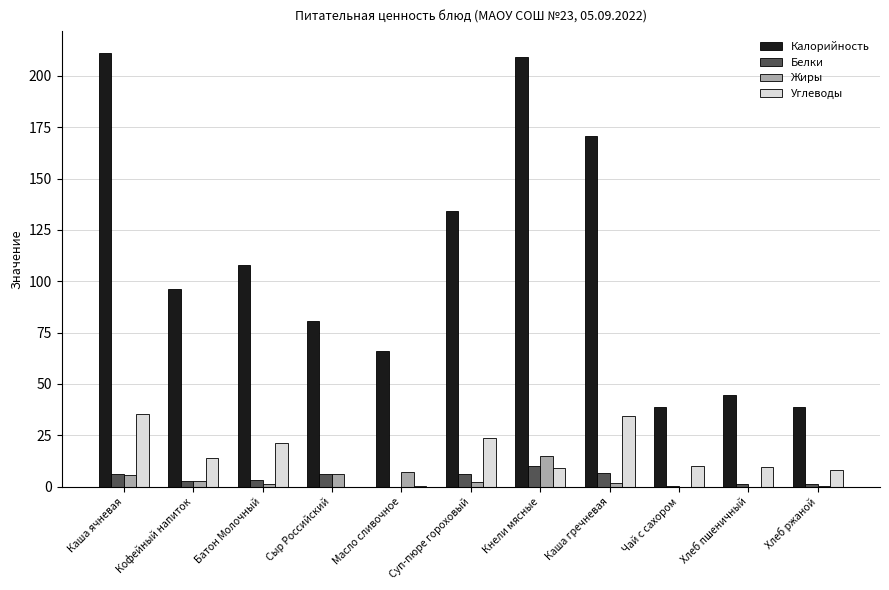

What value does the Белки series have at Чай с сахором?

0.1